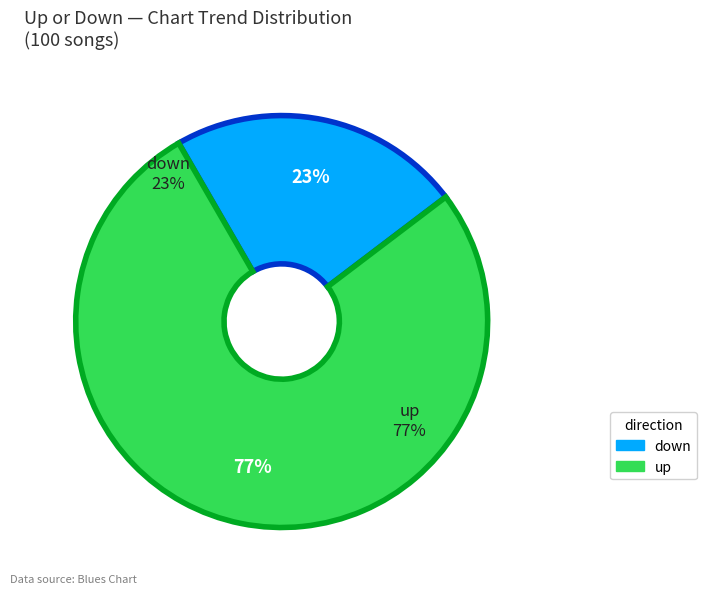

Does any single category account for the majority?

Yes